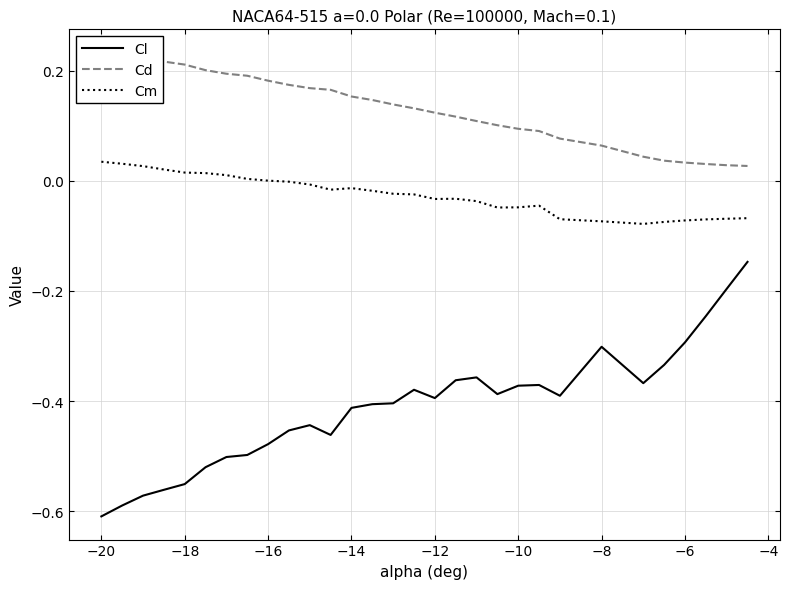

Count the number of data series in this chart.

3